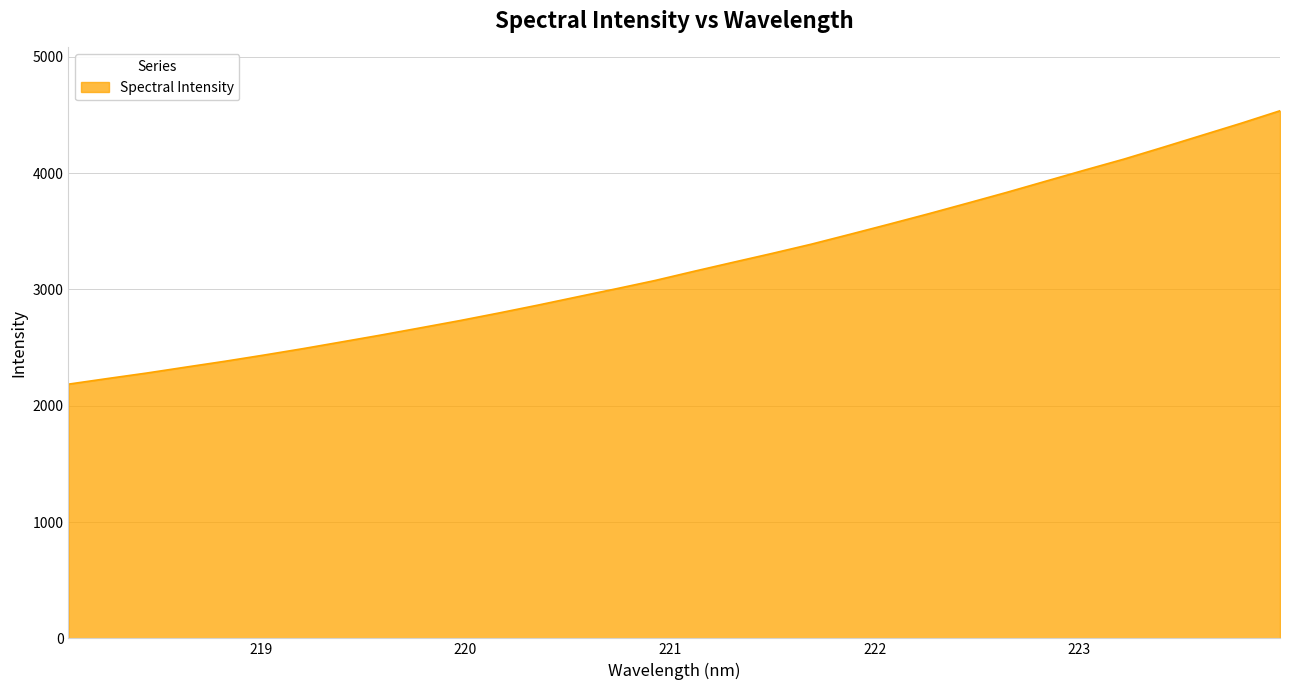

What is the maximum value shown in the chart?

4535.5